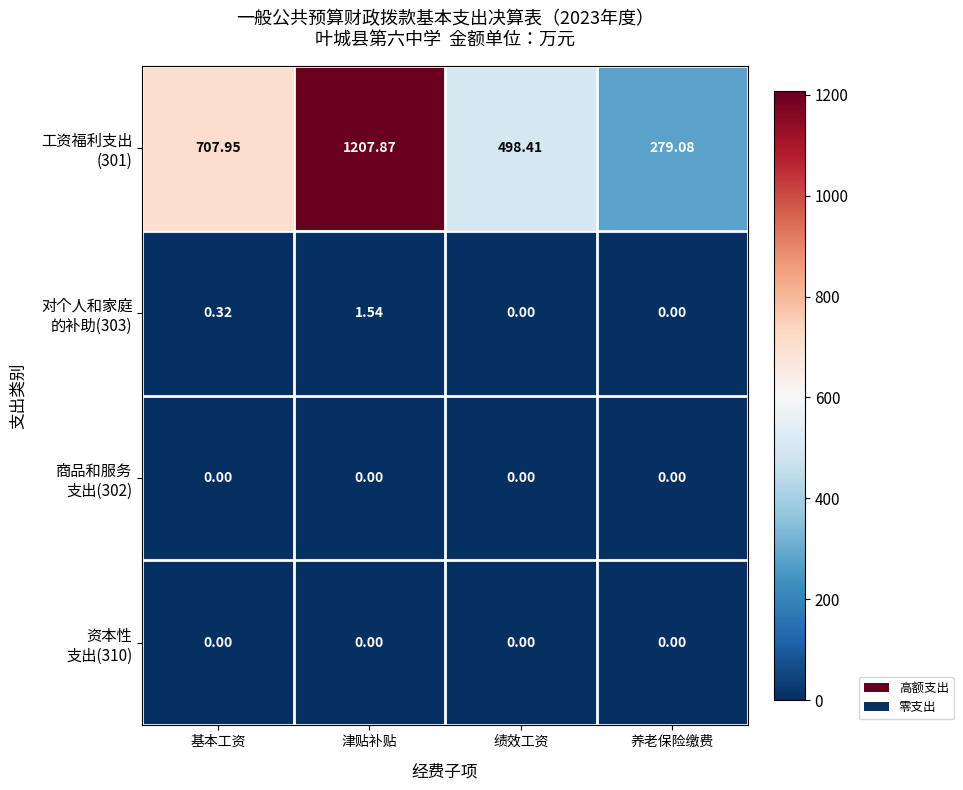

Which category has the highest value across all series?

津贴补贴